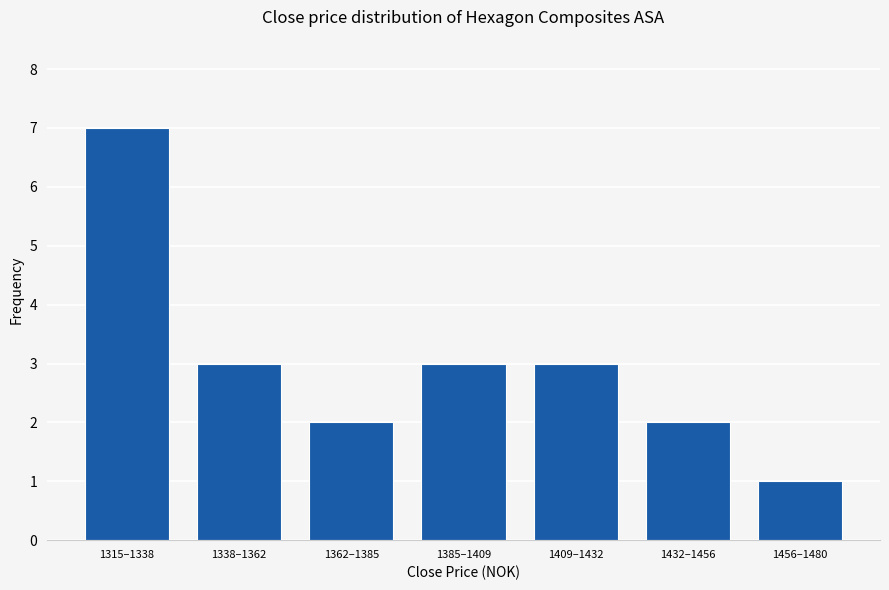

Reading left to right, transcribe all the data shown in this chart.

7	3	2	3	3	2	1